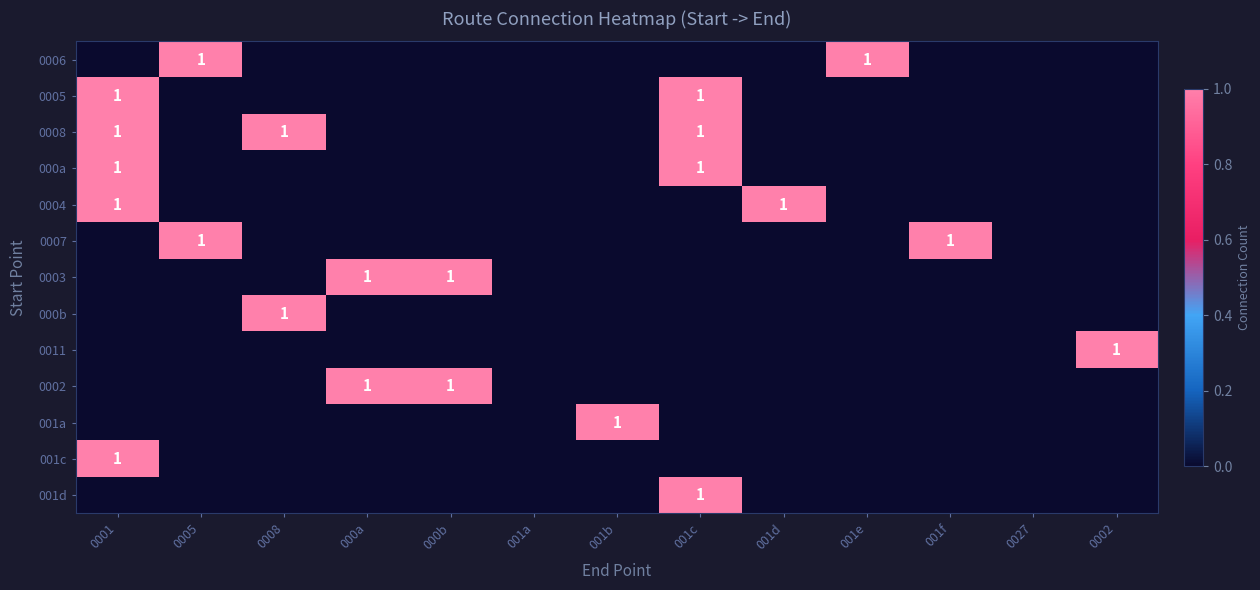

Count the number of categories in the chart.

13